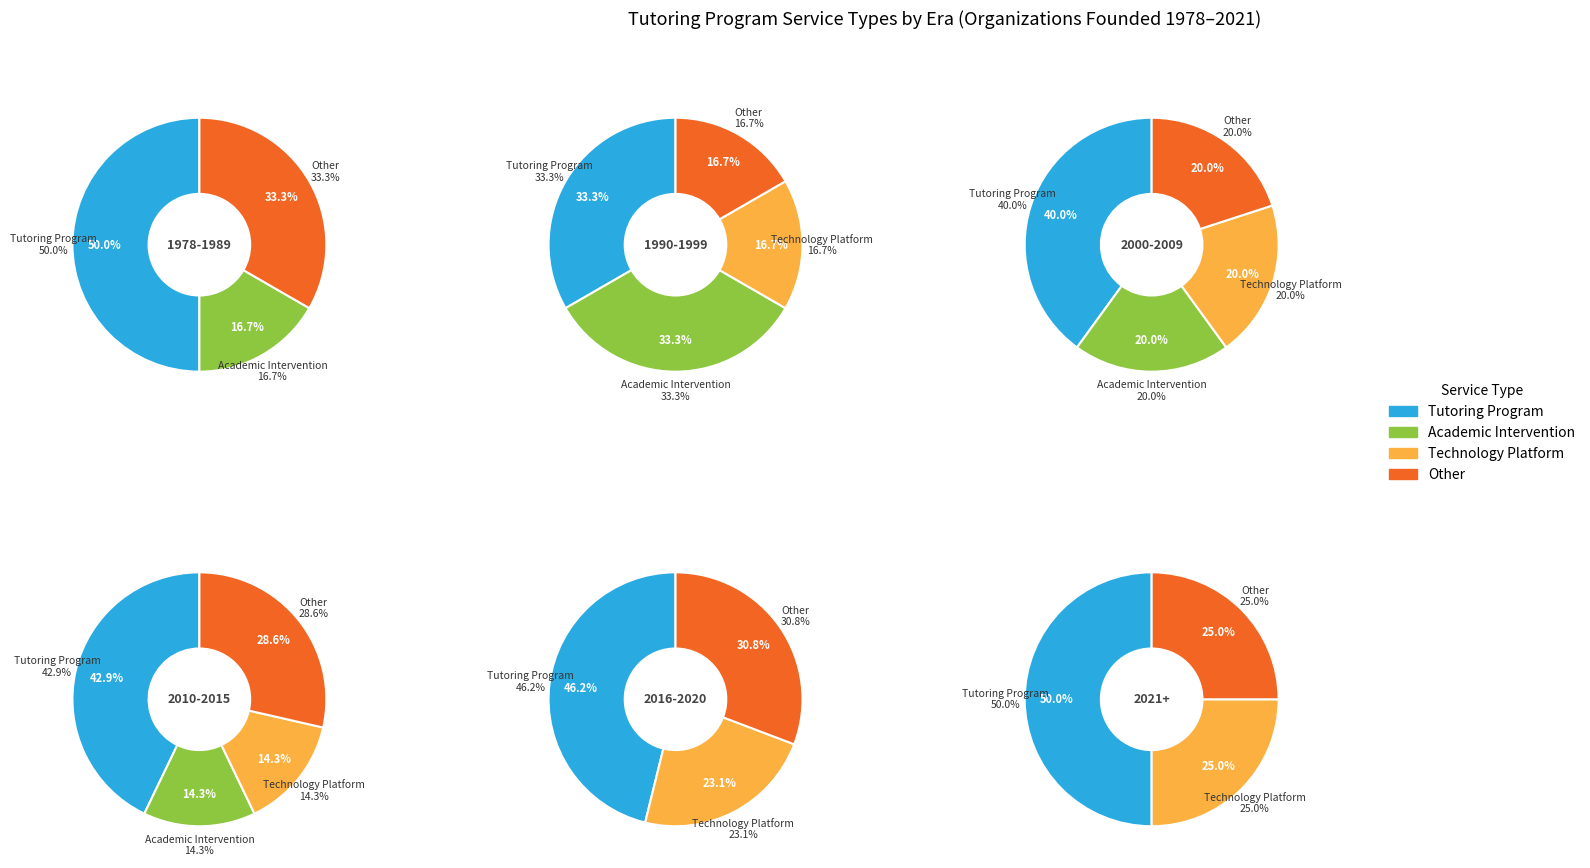

Which slice is the smallest?

Academic Intervention